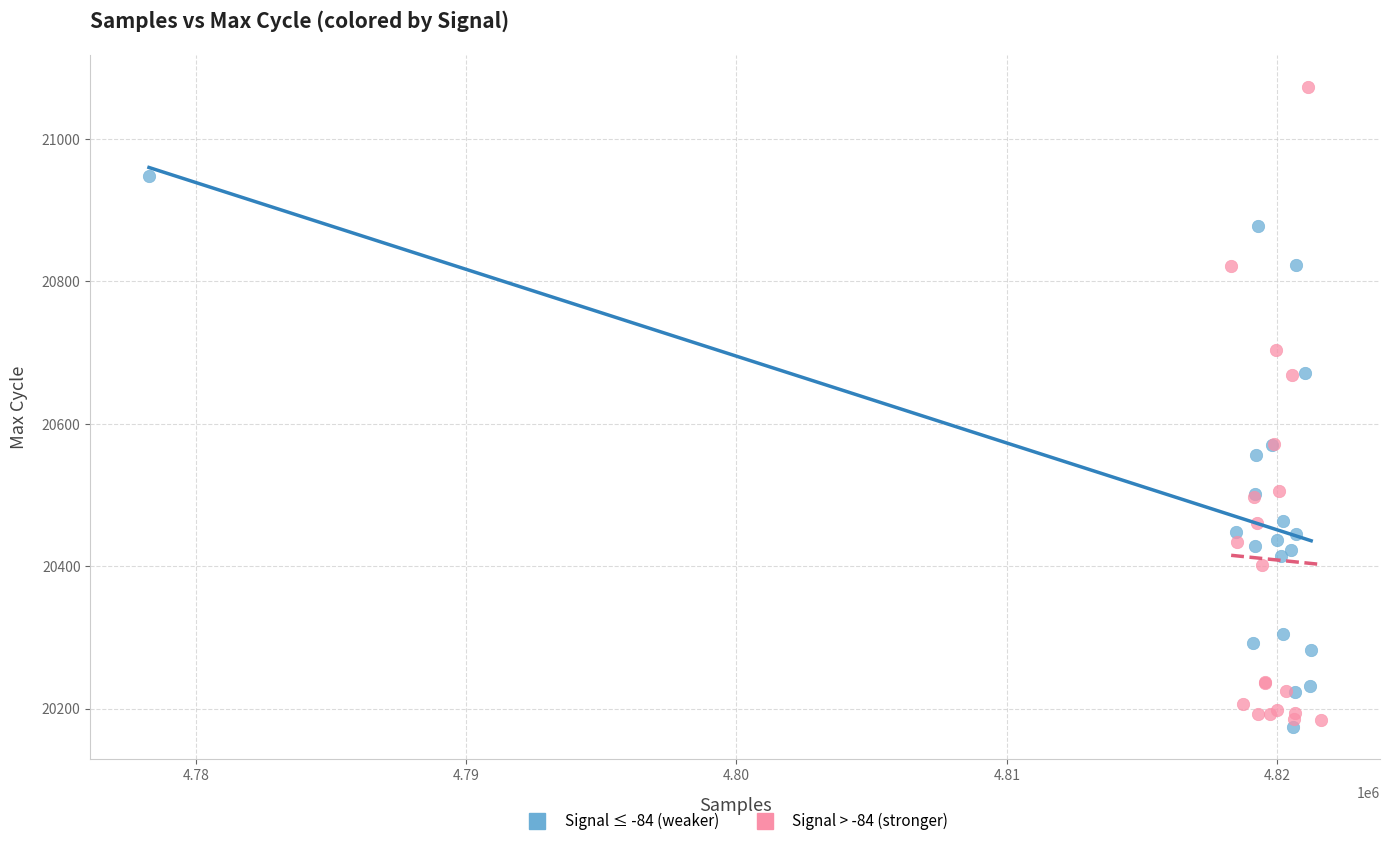

Which series reaches the maximum Y coordinate?

Signal > -84 (stronger)